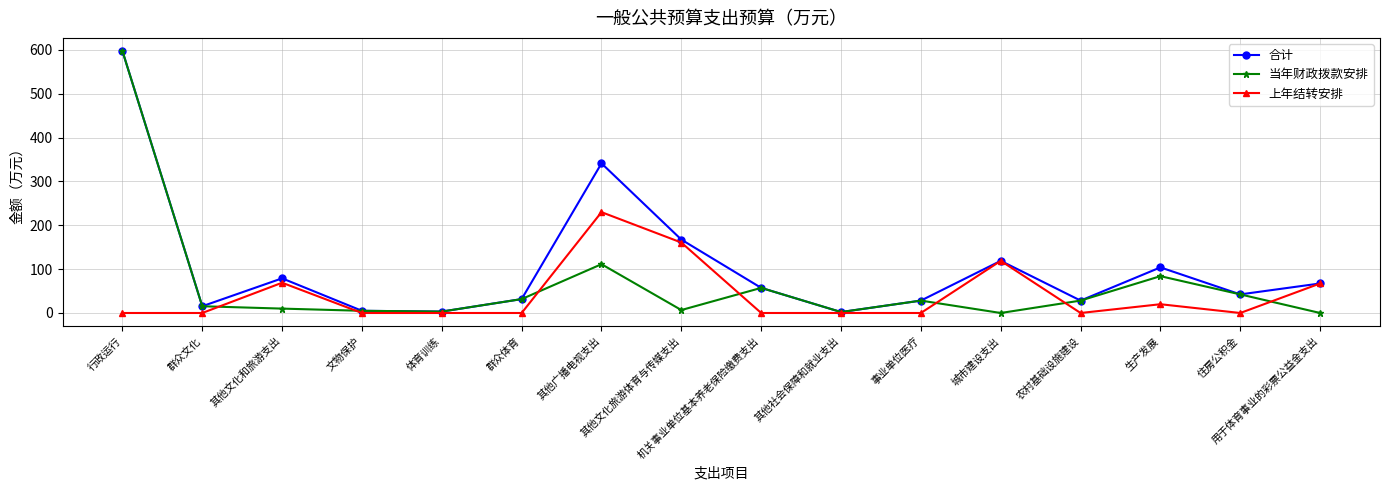

True or false: 当年财政拨款安排 and 上年结转安排 cross at least once.

True